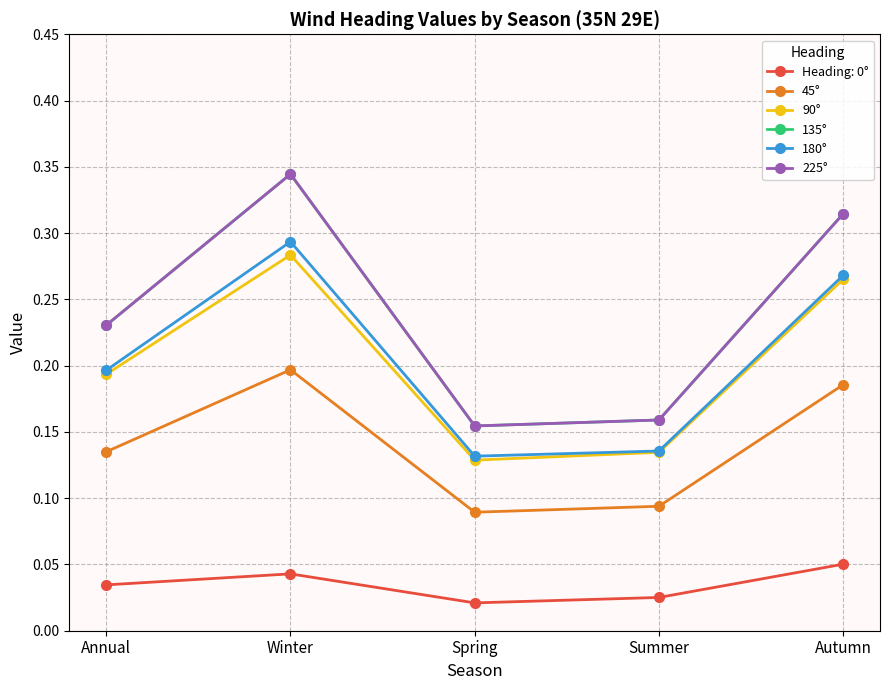

Read the 180° value at Winter.

0.3